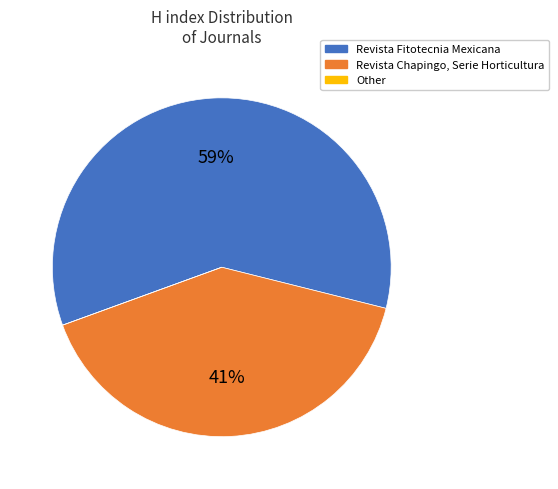

To the nearest percent, what is the average slice percentage?

33%